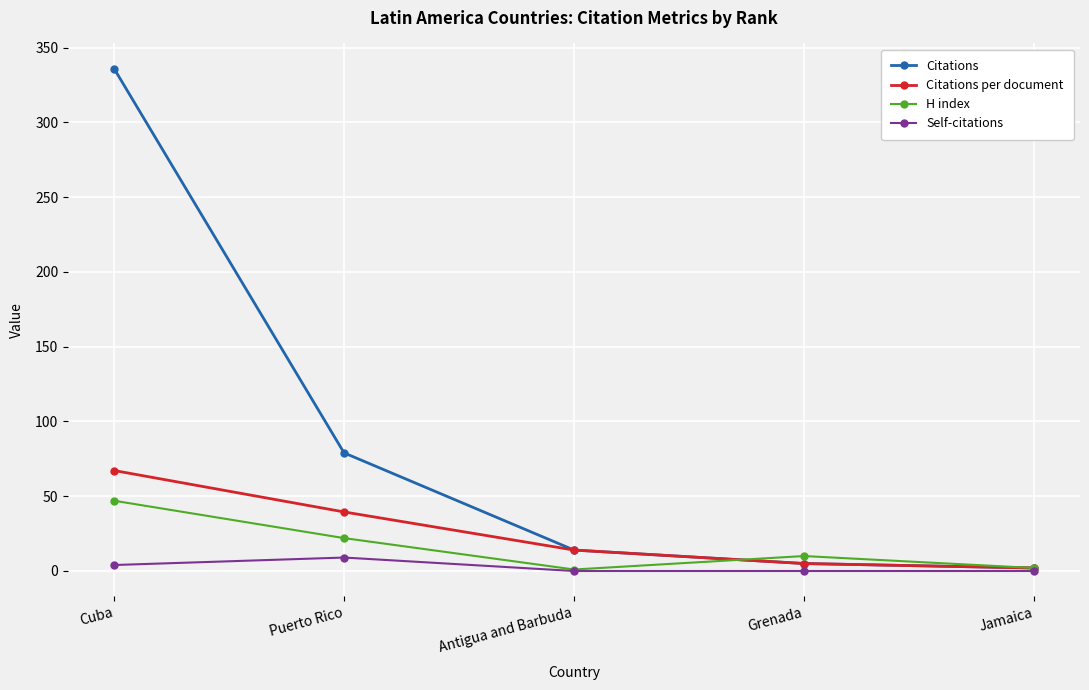

Is it true that Citations equals 336.0 at Cuba?

True